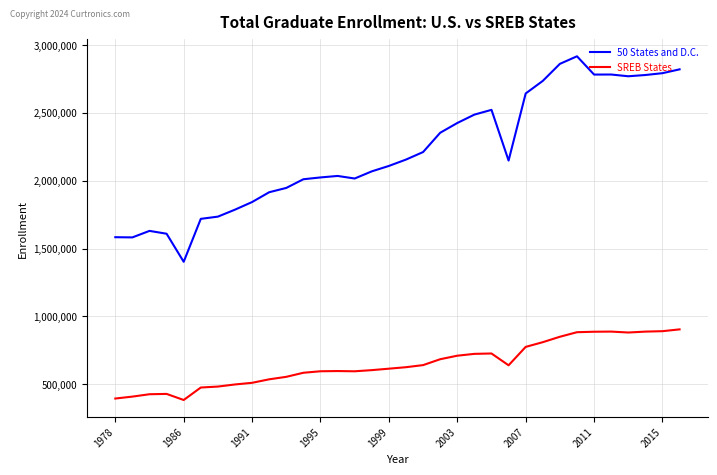

Does the chart have visible grid lines?

Yes